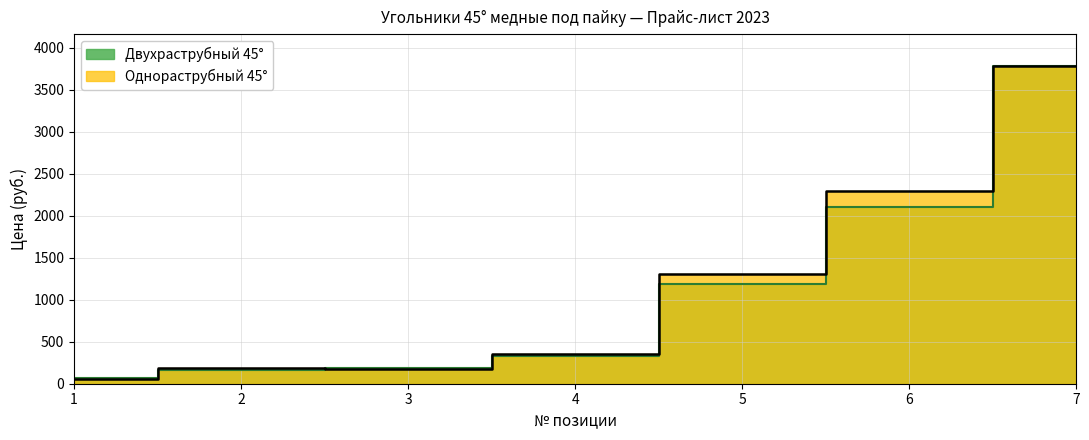

Which series changed the most between 1 and 6?

Однораструбный 45°